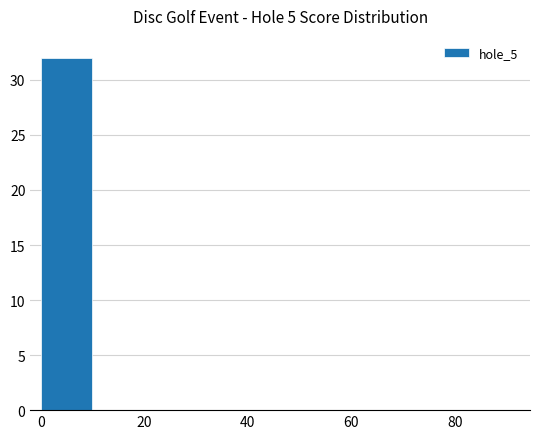

What is the greatest value displayed?

32